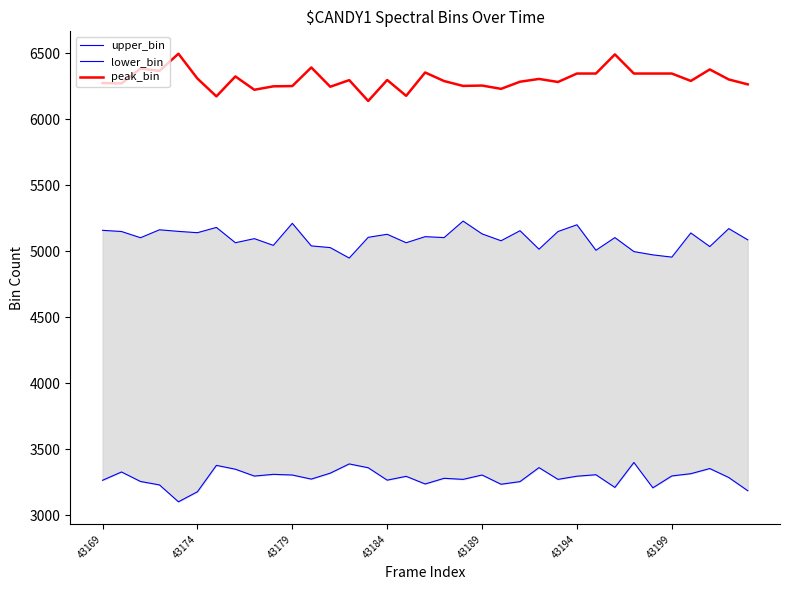

Rank the series by their average value, from highest to lowest.

peak_bin, upper_bin, lower_bin